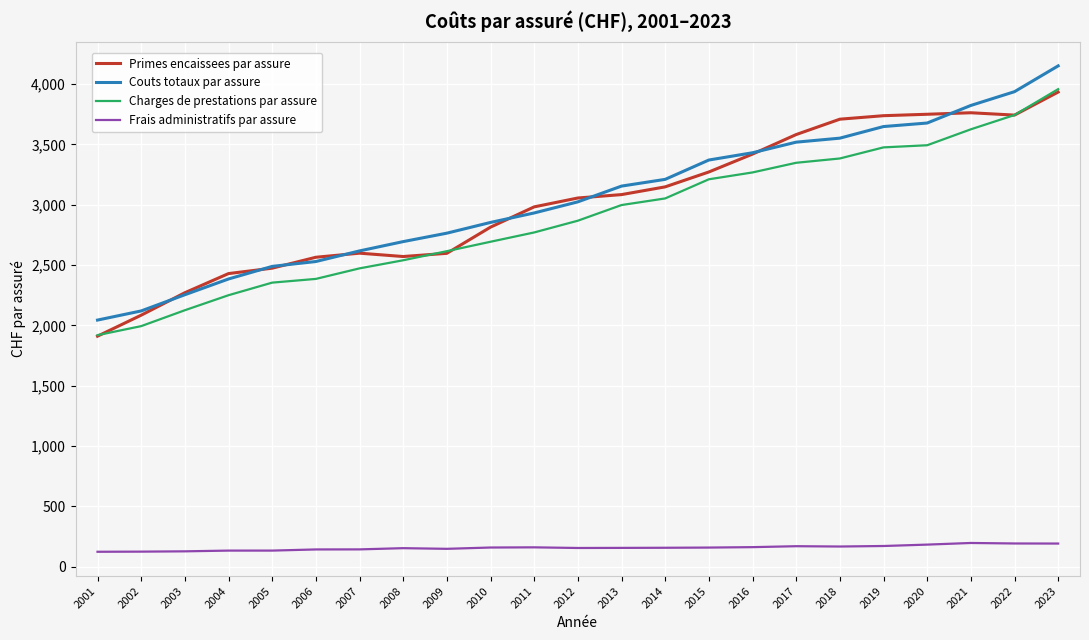

What is the difference between the maximum and minimum values in the Charges de prestations par assure series?

2038.3